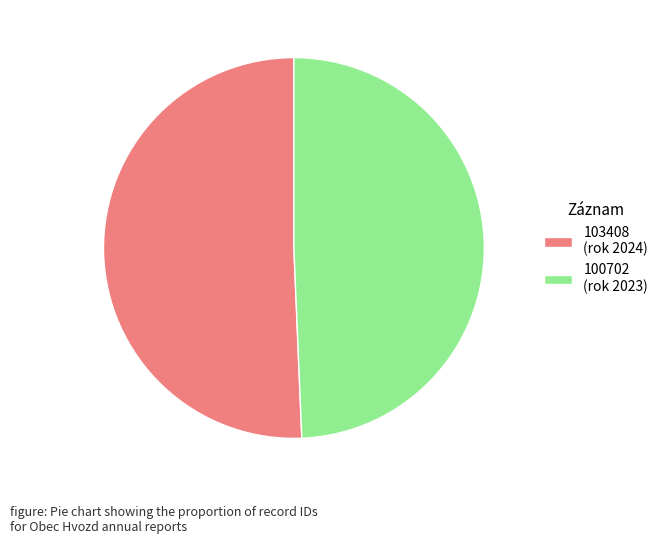

Approximately how many times larger is the value at 103408 (rok 2024) compared to 100702 (rok 2023)?

1.0